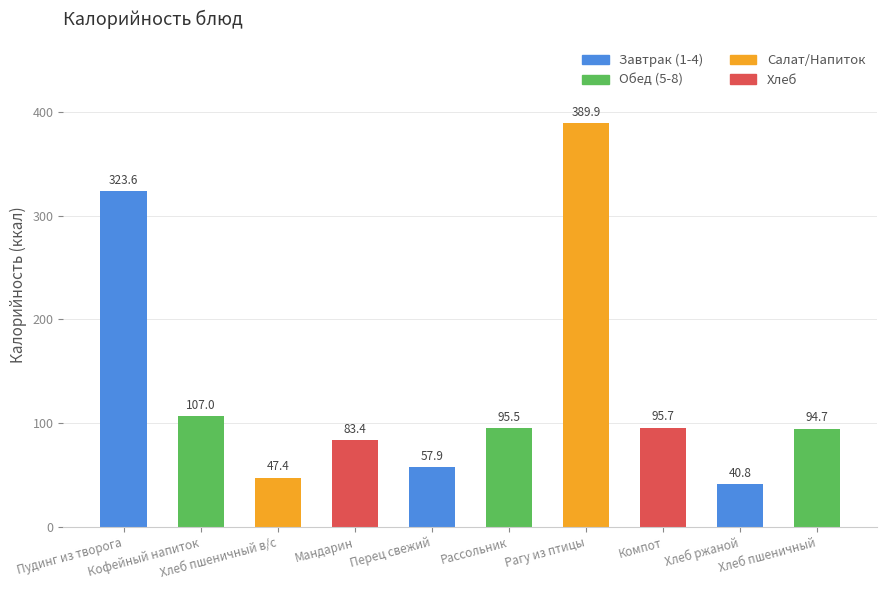

What is the value of the Калорийность bar at the 10th from the left?

94.7